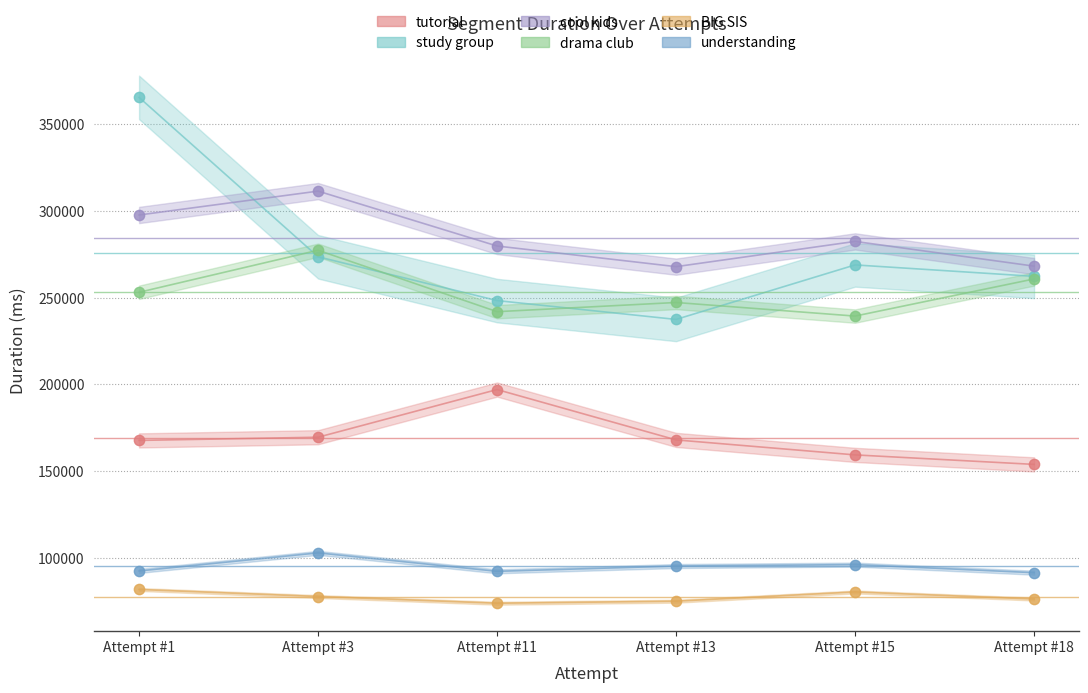

Which series has the largest Y range (max minus min)?

study group